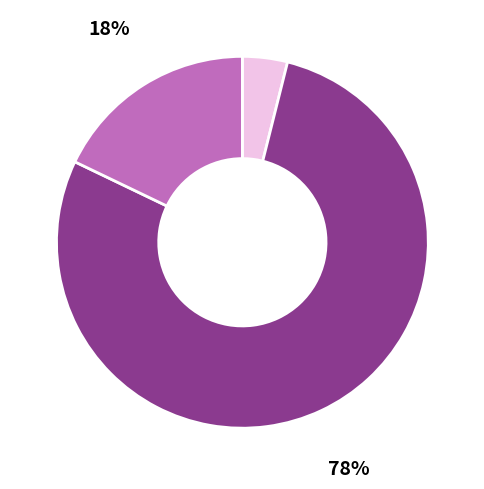

To the nearest percent, what is the average slice percentage?

25%